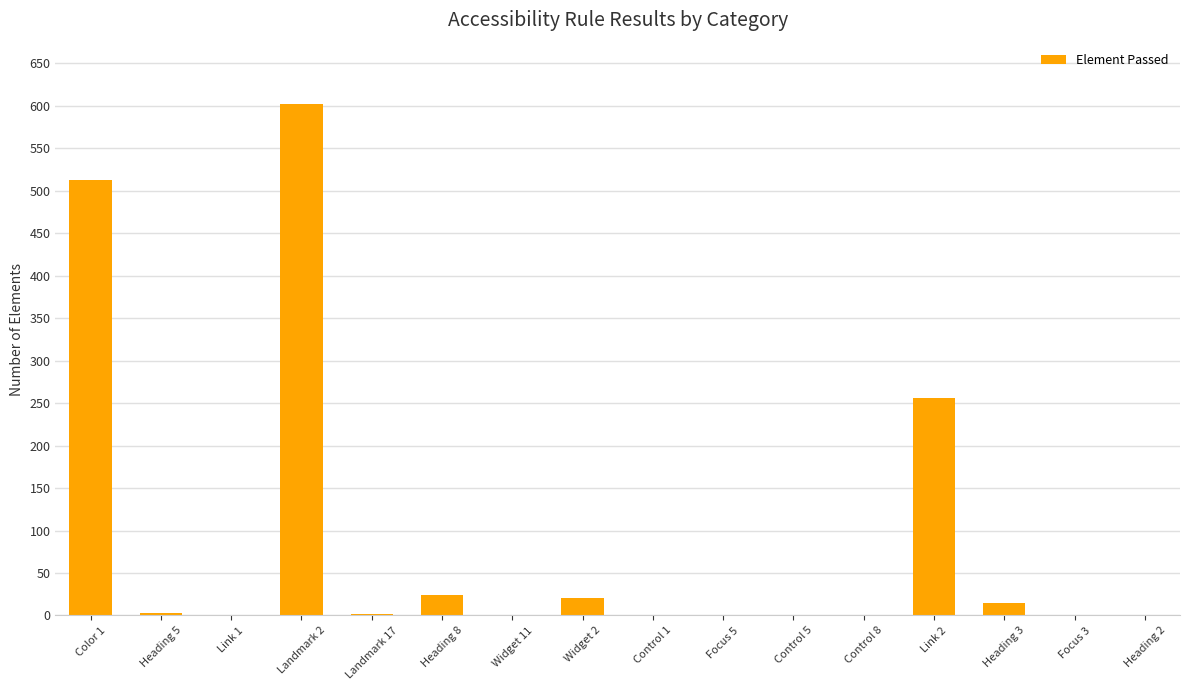

Are the bars horizontal?

No